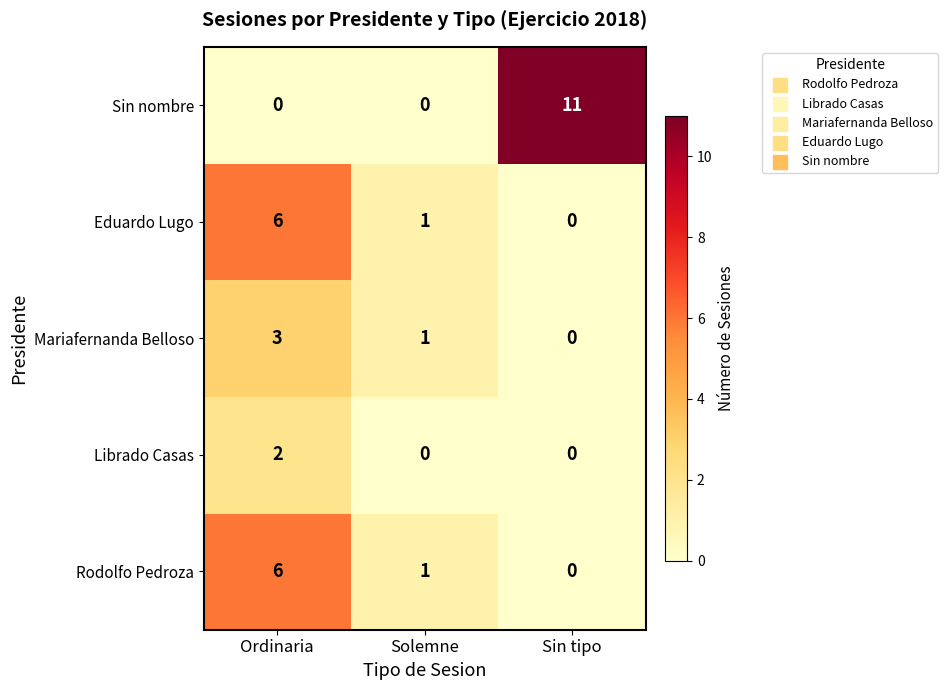

What is the difference between the Mariafernanda Belloso values at Sin tipo and Ordinaria?

3